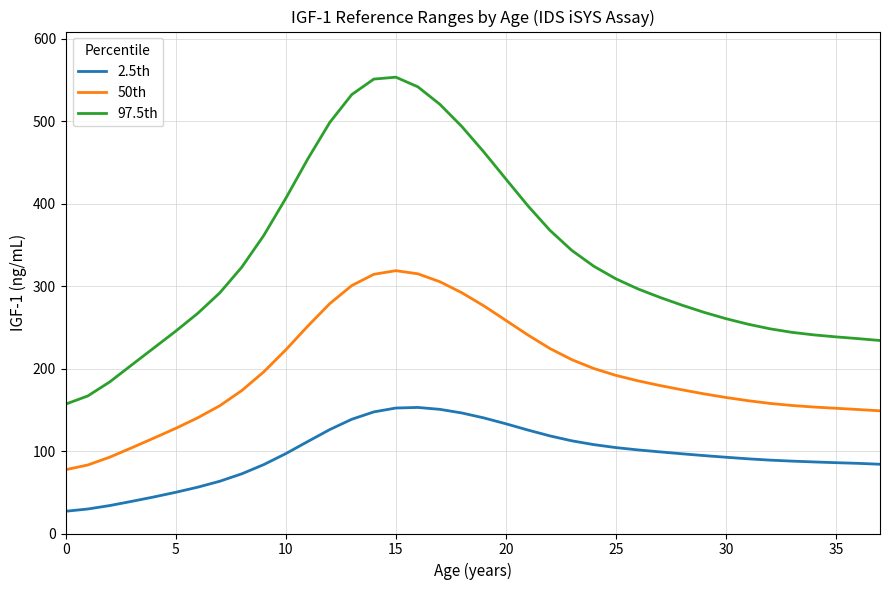

True or false: 50th and 97.5th cross at least once.

False